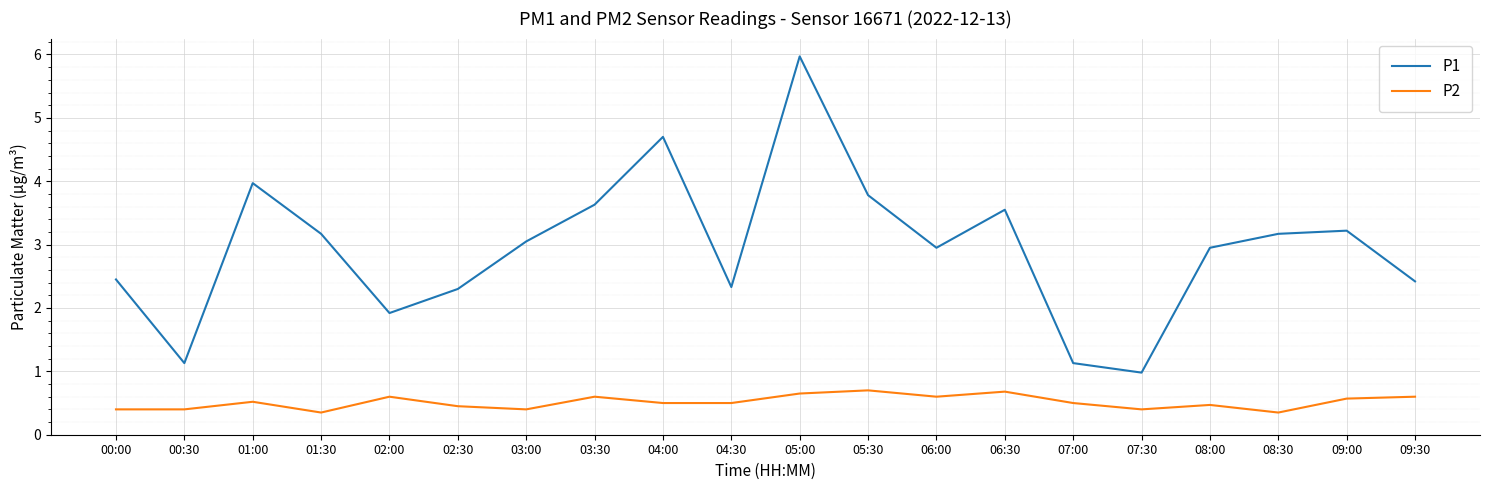

What is the difference between the highest and lowest values at 07:30?

0.6